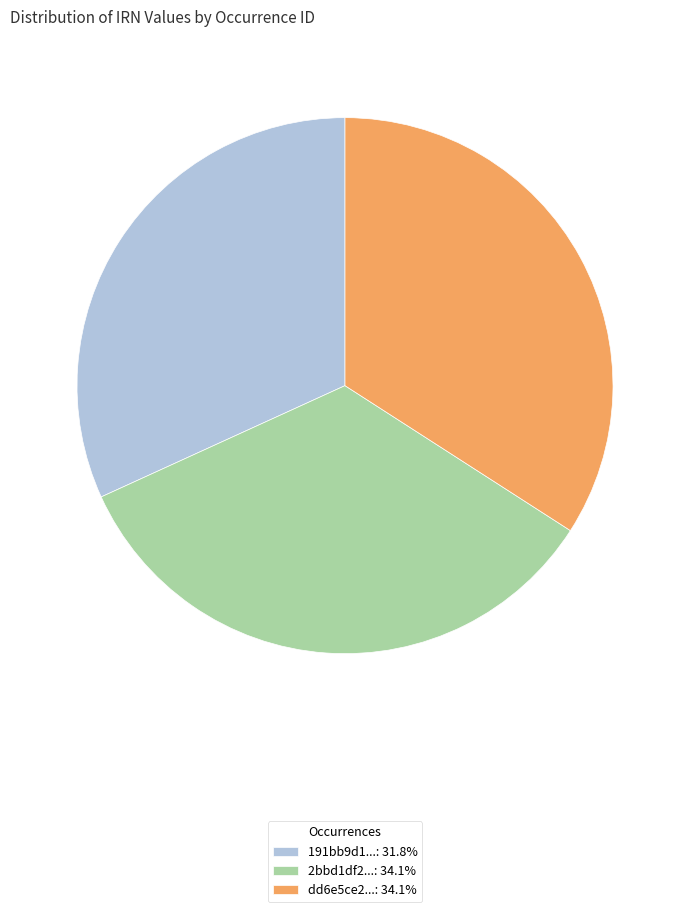

Approximately how many times larger is the value at 191bb9d1...: 31.8% compared to 2bbd1df2...: 34.1%?

0.9